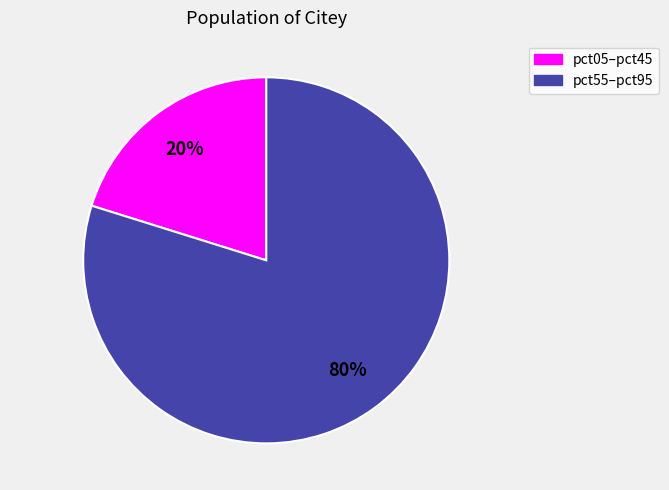

Does any single category account for the majority?

Yes